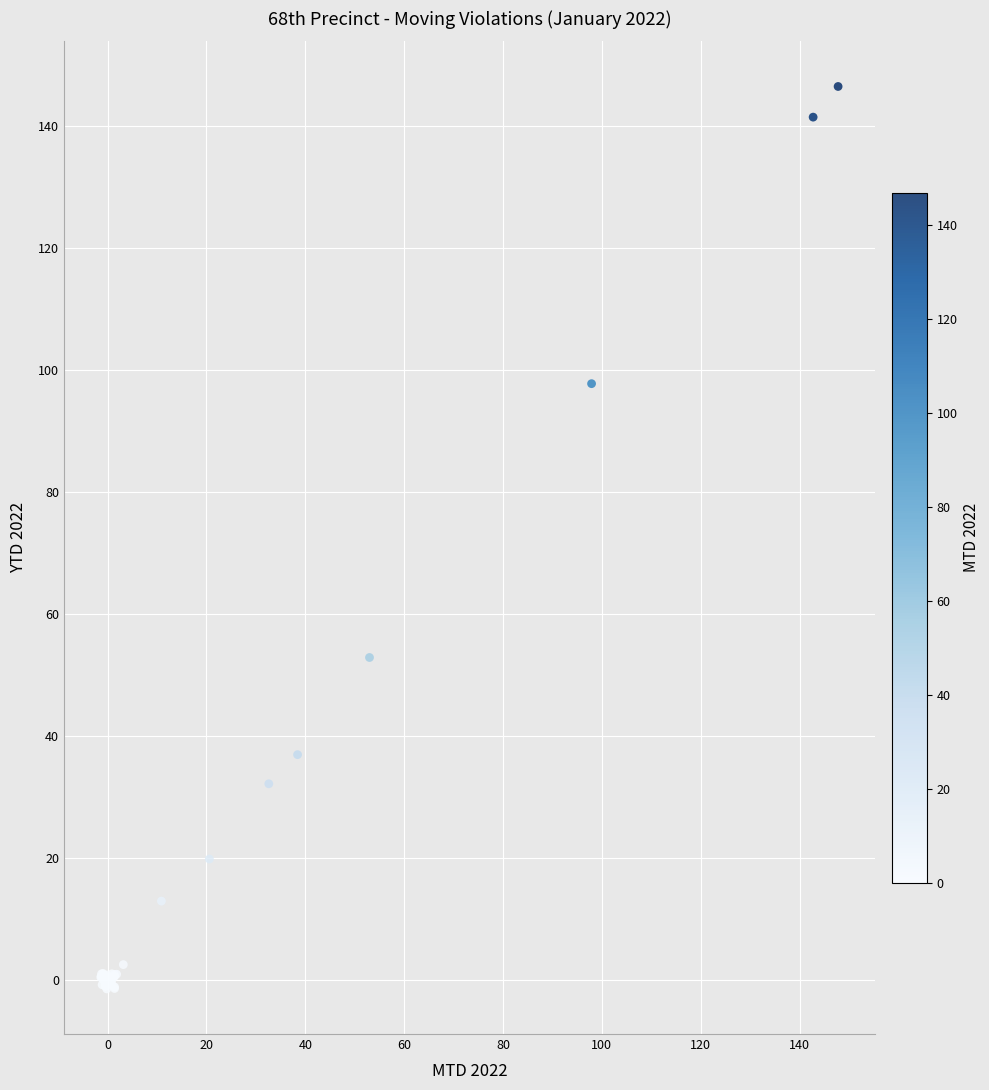

What Y value in the scatter plot is closest to 72?

52.8